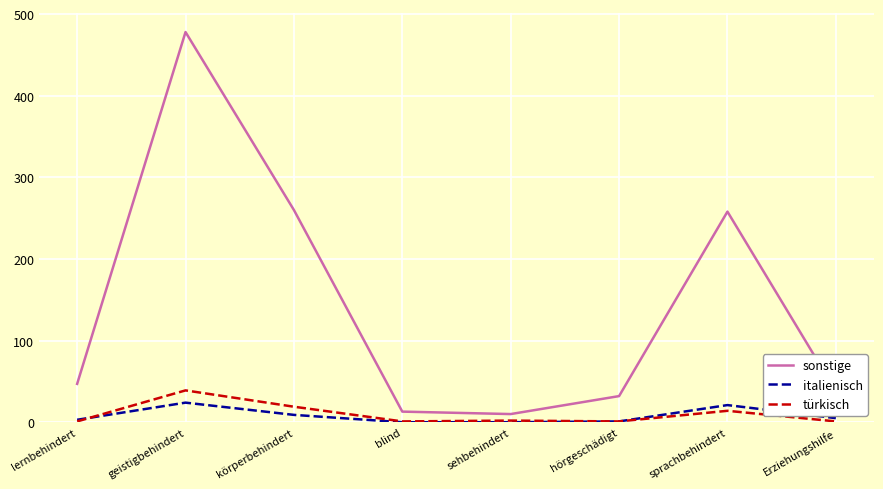

True or false: sonstige and türkisch cross at least once.

False